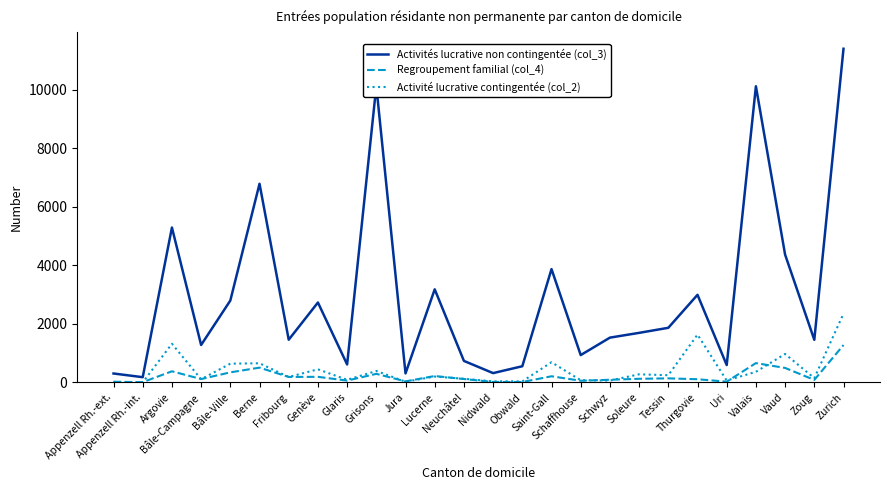

How many lines are shown in the chart?

3